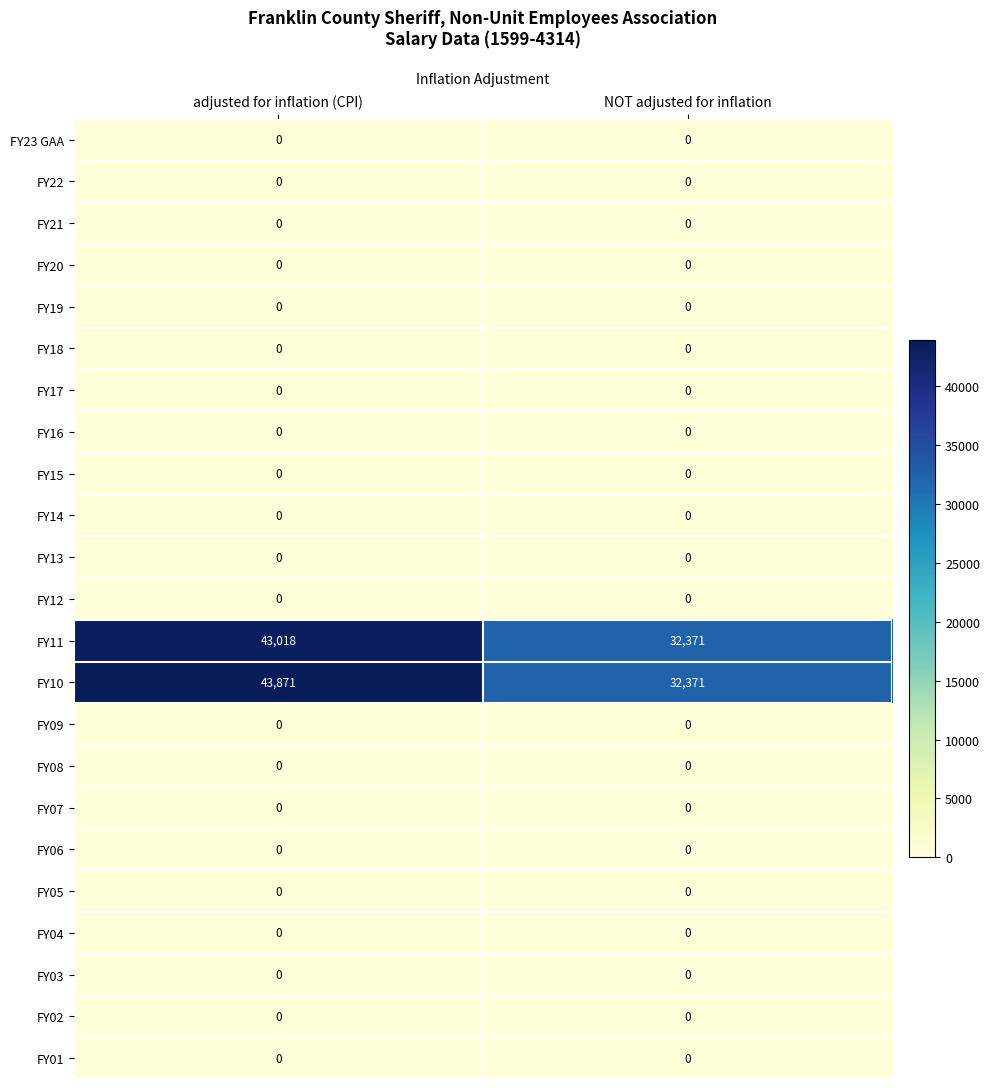

Which series has the widest spread of values?

FY10